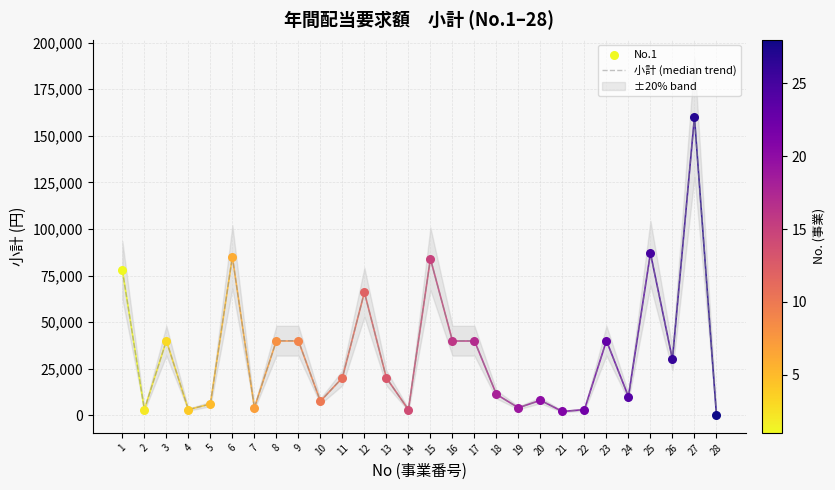

Which has a higher value, 6 or 1?

6